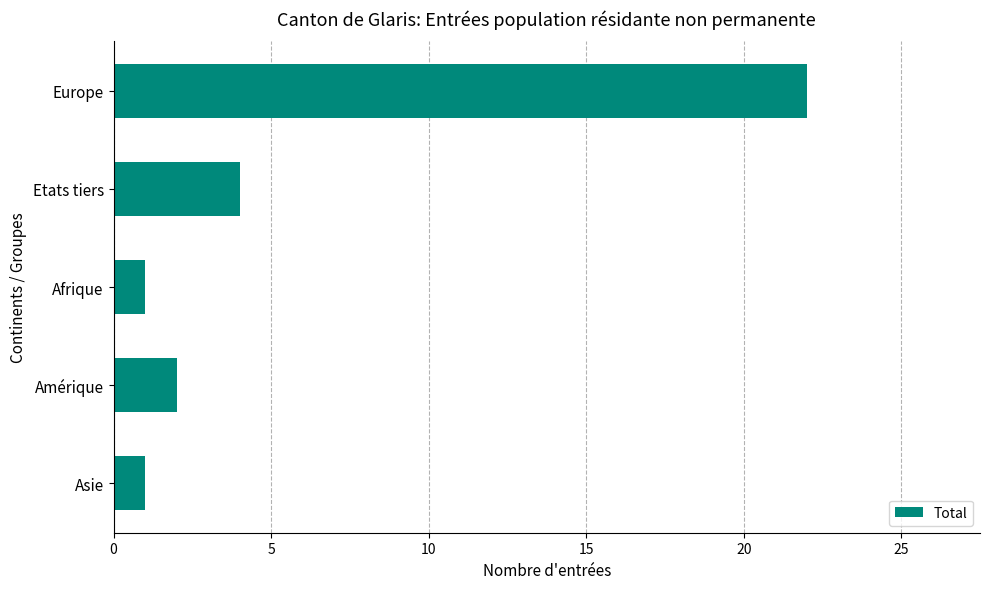

True or false: the data shows 1 at Amérique.

False